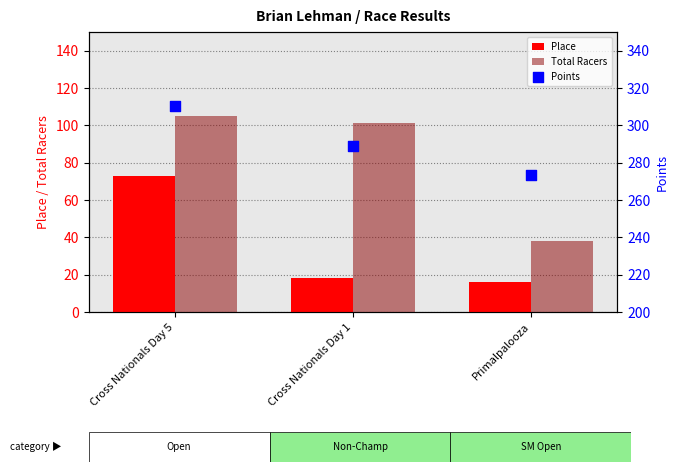

What are all the series names shown in the legend?

Place, Total Racers, Points